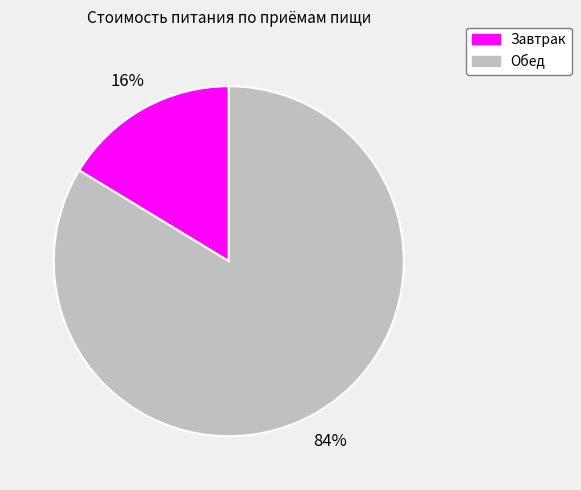

What is the smallest slice in the pie chart?

Завтрак